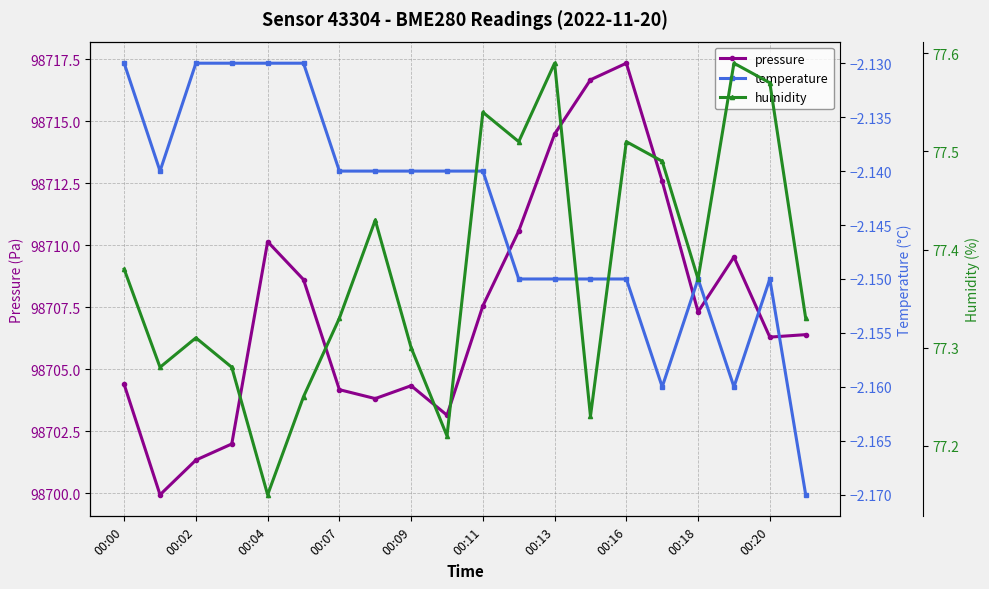

At which category does pressure reach its first local peak?

00:04